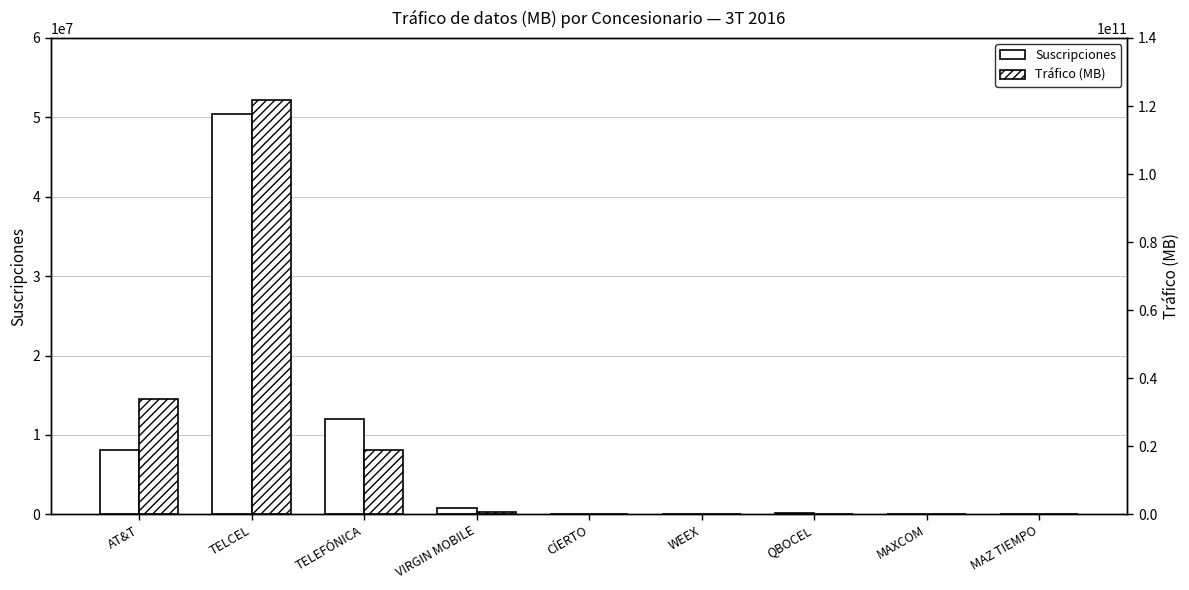

At which category does the chart reach its peak across all series?

TELCEL